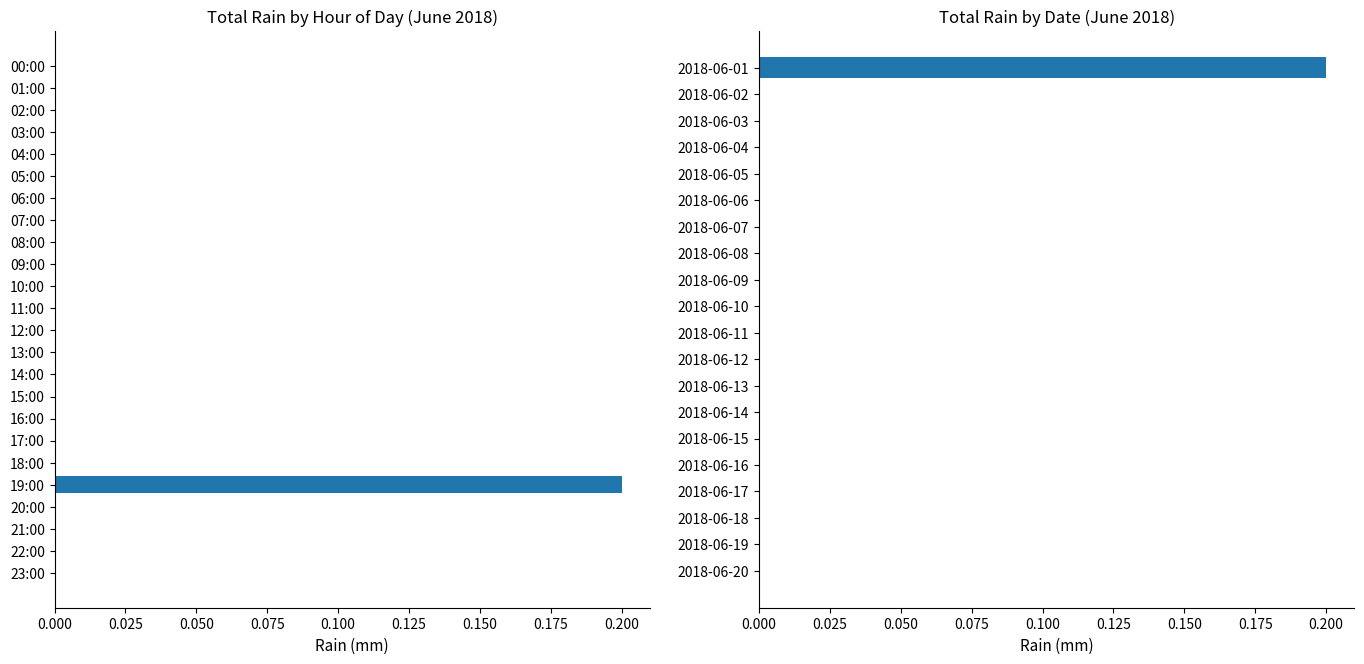

Count the number of values greater than 0.

1